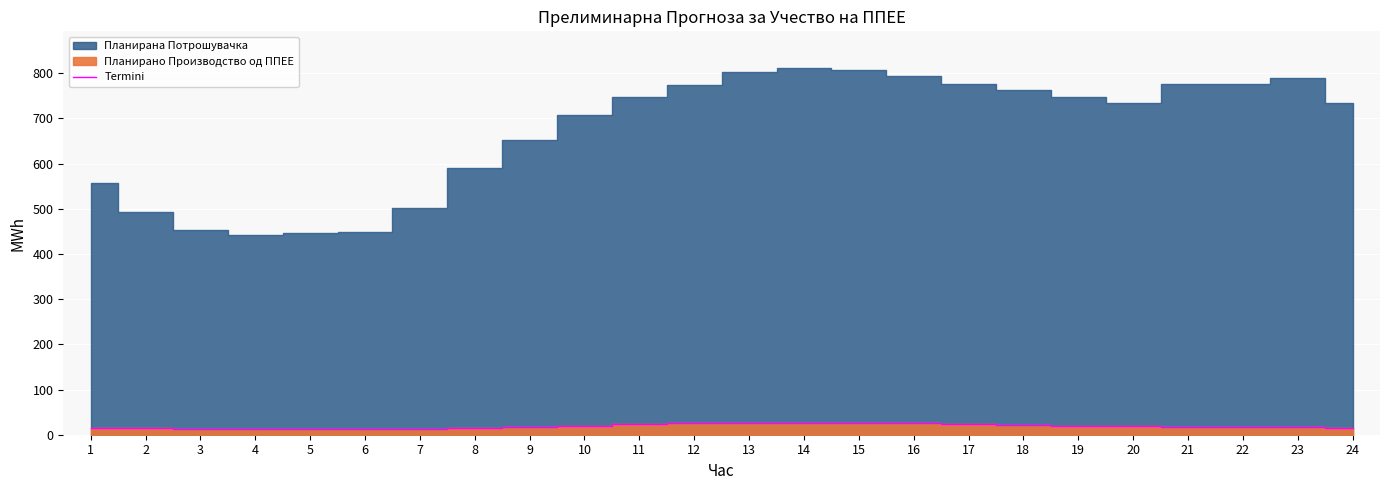

Reading right to left, transcribe all the data shown in this chart.

24=15.3	23=17.7	22=18.0	21=17.6	20=18.5	19=19.6	18=21.2	17=23.5	16=24.9	15=26.0	14=26.4	13=26.7	12=26.0	11=23.4	10=20.3	9=17.8	8=15.4	7=12.2	6=11.6	5=12.4	4=13.6	3=13.6	2=14.5	1=15.8